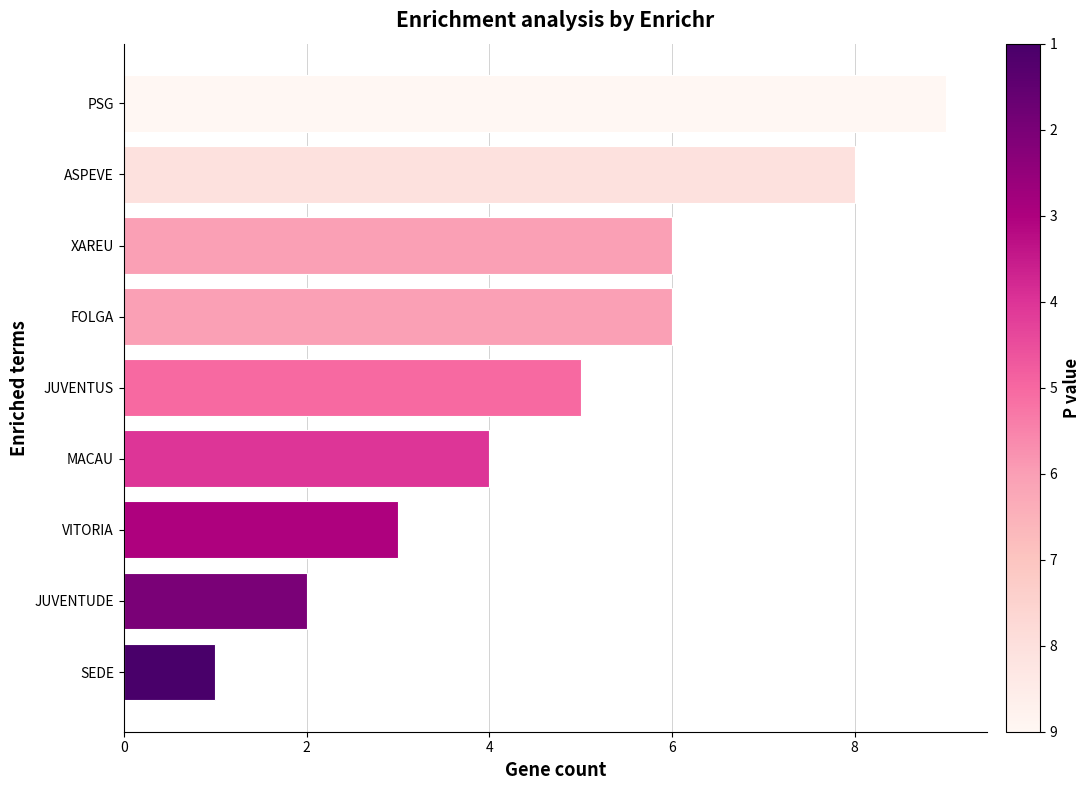

What value does the data have at PSG?

9